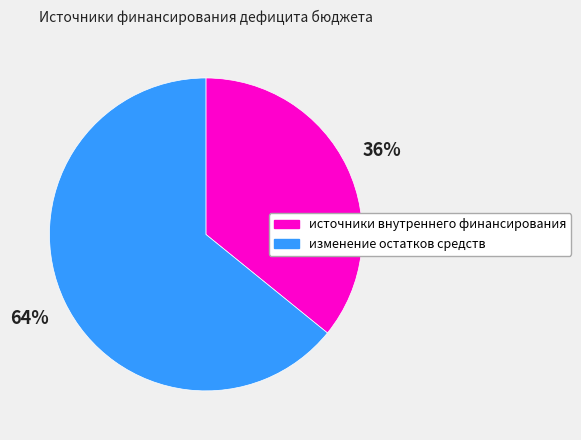

Rank the categories by value from lowest to highest.

источники внутреннего финансирования, изменение остатков средств